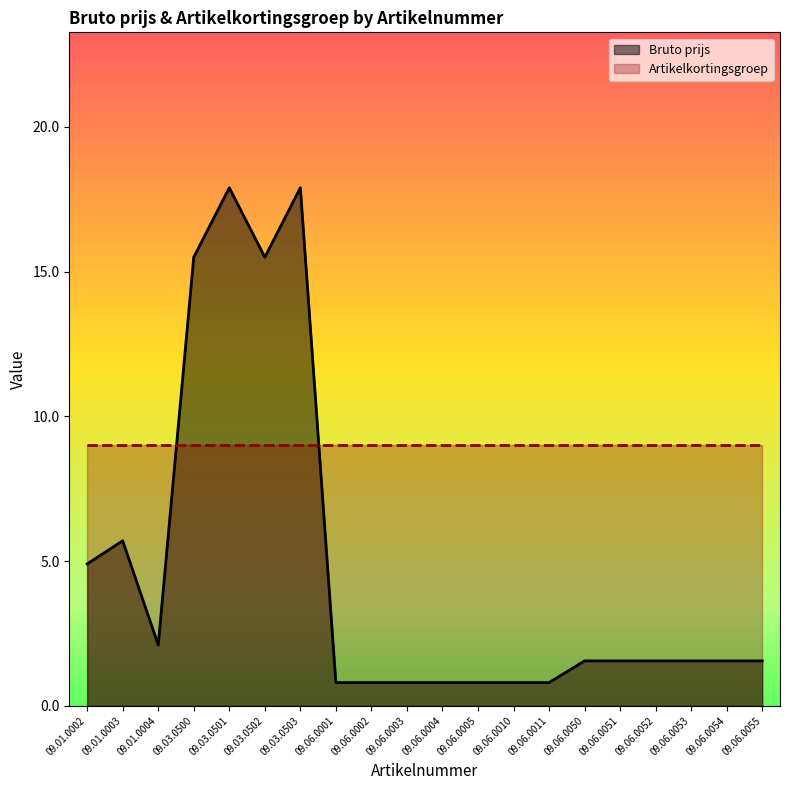

Which category has the lowest value across all series?

09.06.0001